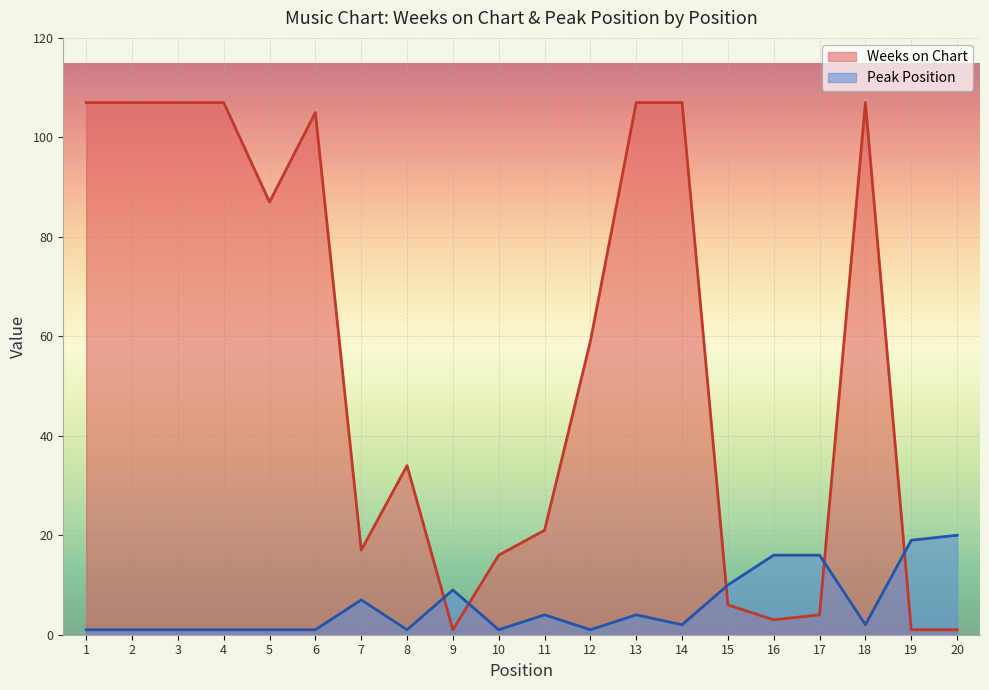

What is the value of the Peak Position point at the 14th from the left?

2